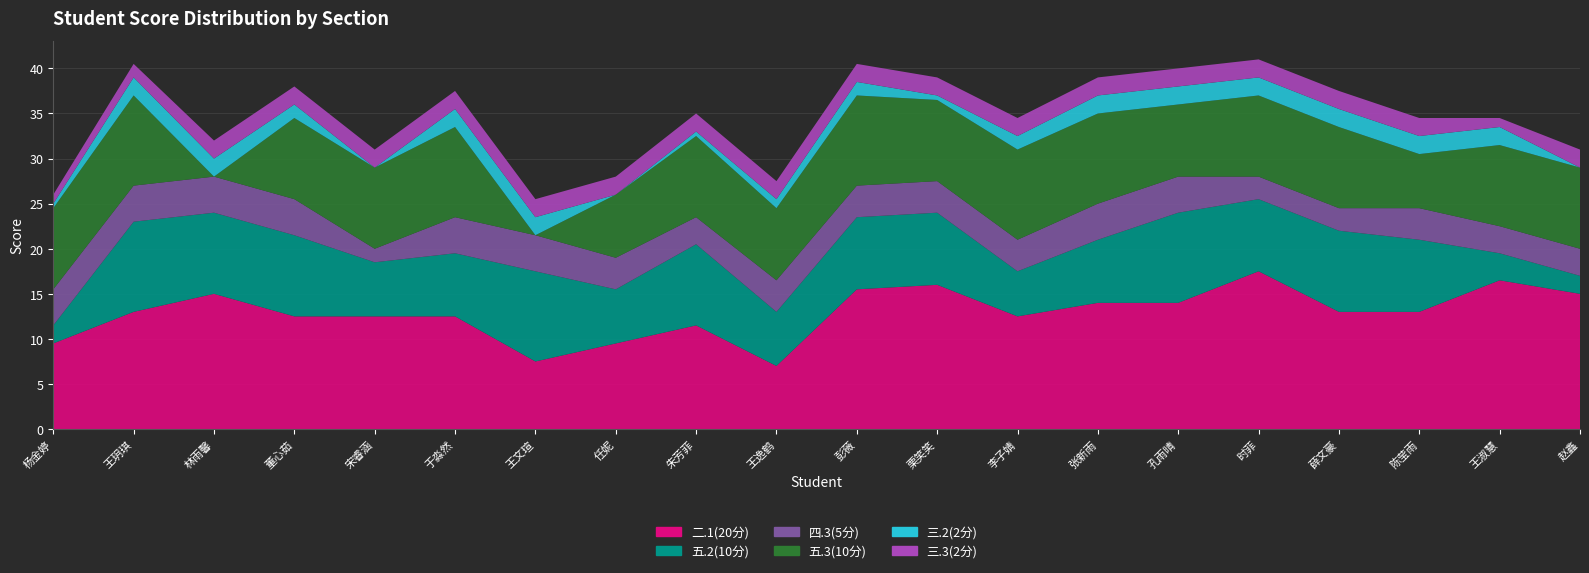

Reading left to right, extract all data points from this chart.

二.1(20分): 9.5	13.0	15.0	12.5	12.5	12.5	7.5	9.5	11.5	7.0	15.5	16.0	12.5	14.0	14.0	17.5	13.0	13.0	16.5	15.0
五.2(10分): 2.0	10.0	9.0	9.0	6.0	7.0	10.0	6.0	9.0	6.0	8.0	8.0	5.0	7.0	10.0	8.0	9.0	8.0	3.0	2.0
四.3(5分): 4.0	4.0	4.0	4.0	1.5	4.0	4.0	3.5	3.0	3.5	3.5	3.5	3.5	4.0	4.0	2.5	2.5	3.5	3.0	3.0
五.3(10分): 9.0	10.0	0.0	9.0	9.0	10.0	0.0	7.0	9.0	8.0	10.0	9.0	10.0	10.0	8.0	9.0	9.0	6.0	9.0	9.0
三.2(2分): 0.5	2.0	2.0	1.5	0.0	2.0	2.0	0.0	0.5	1.0	1.5	0.5	1.5	2.0	2.0	2.0	2.0	2.0	2.0	0.0
三.3(2分): 1.0	1.5	2.0	2.0	2.0	2.0	2.0	2.0	2.0	2.0	2.0	2.0	2.0	2.0	2.0	2.0	2.0	2.0	1.0	2.0